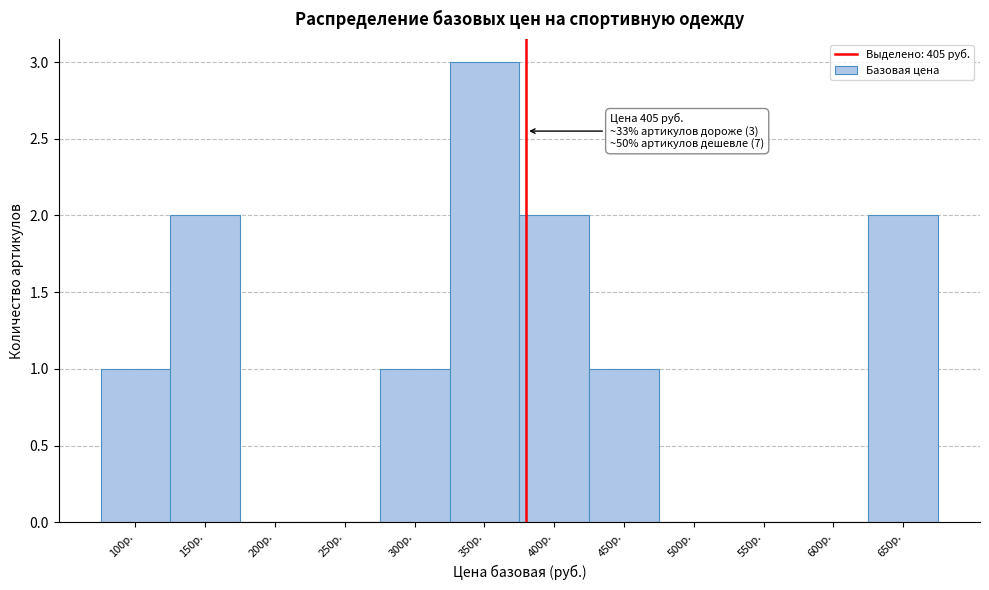

Reading left to right, what are all the values shown in this chart?

100р.=1	150р.=2	200р.=0	250р.=0	300р.=1	350р.=3	400р.=2	450р.=1	500р.=0	550р.=0	600р.=0	650р.=2